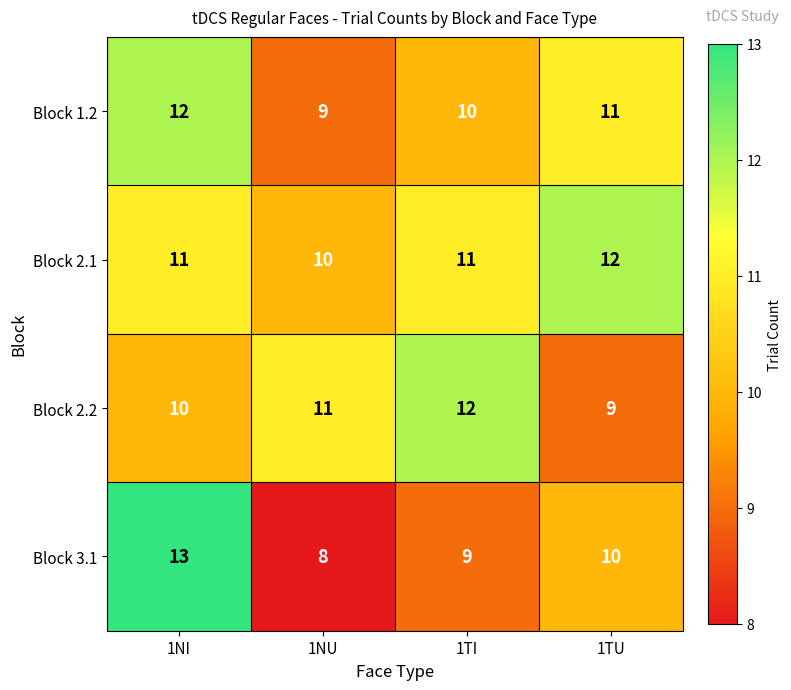

Between 1NI and 1TU, which series saw the biggest shift?

Block 3.1